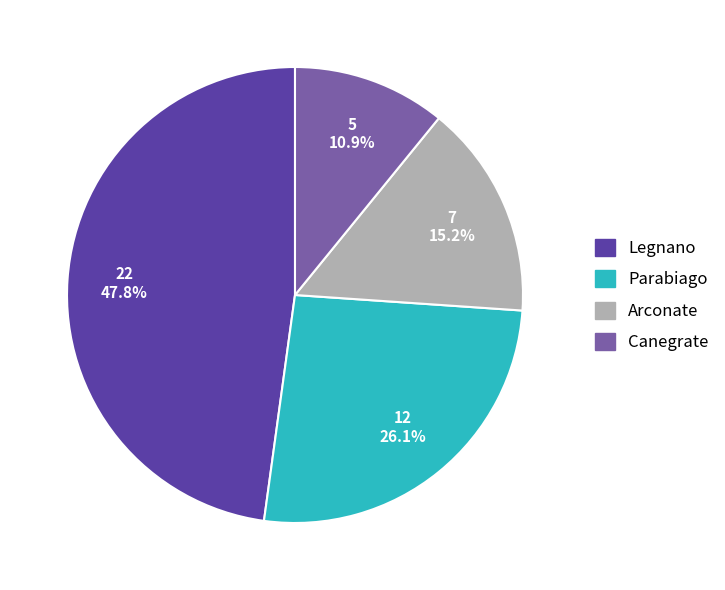

Combined, what portion of the pie is Arconate and Legnano?

63.0%